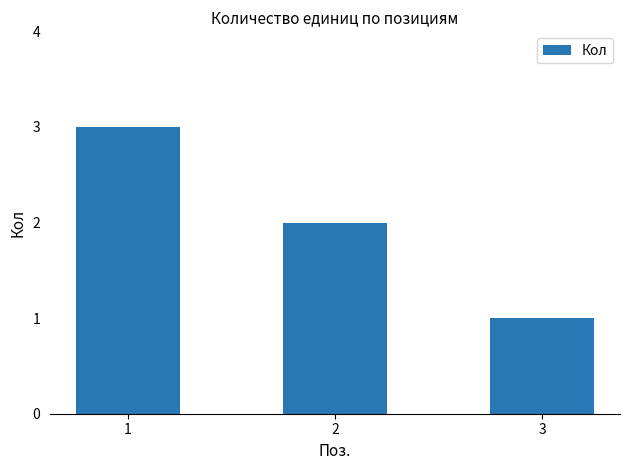

Is it true that the value at 2 is 3?

False